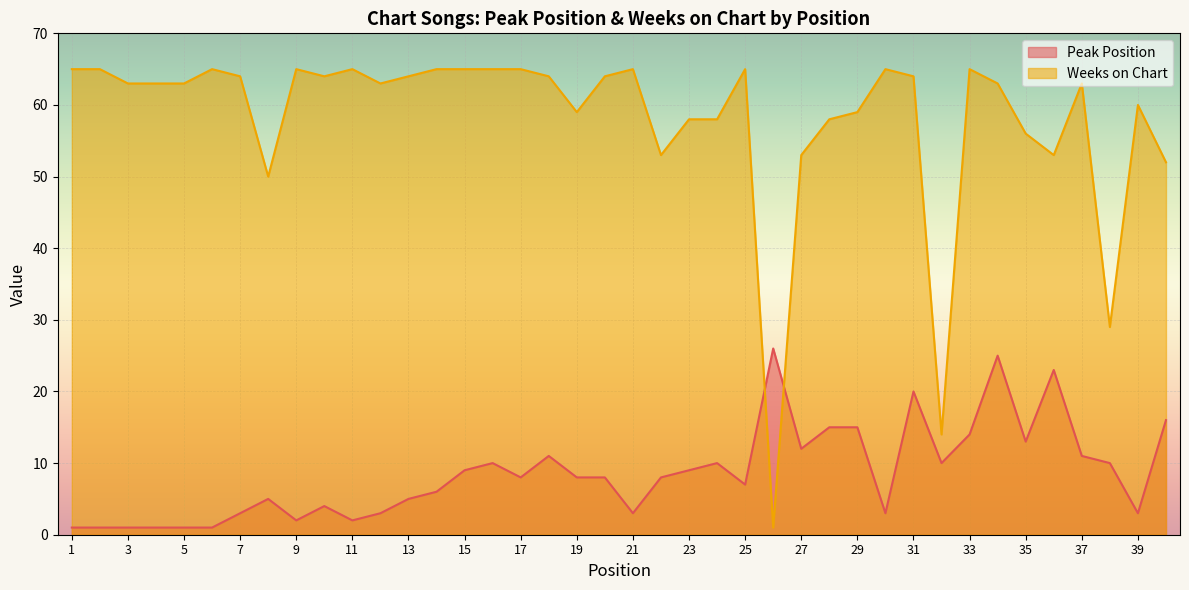

Does the chart display data point markers on the line(s)?

No